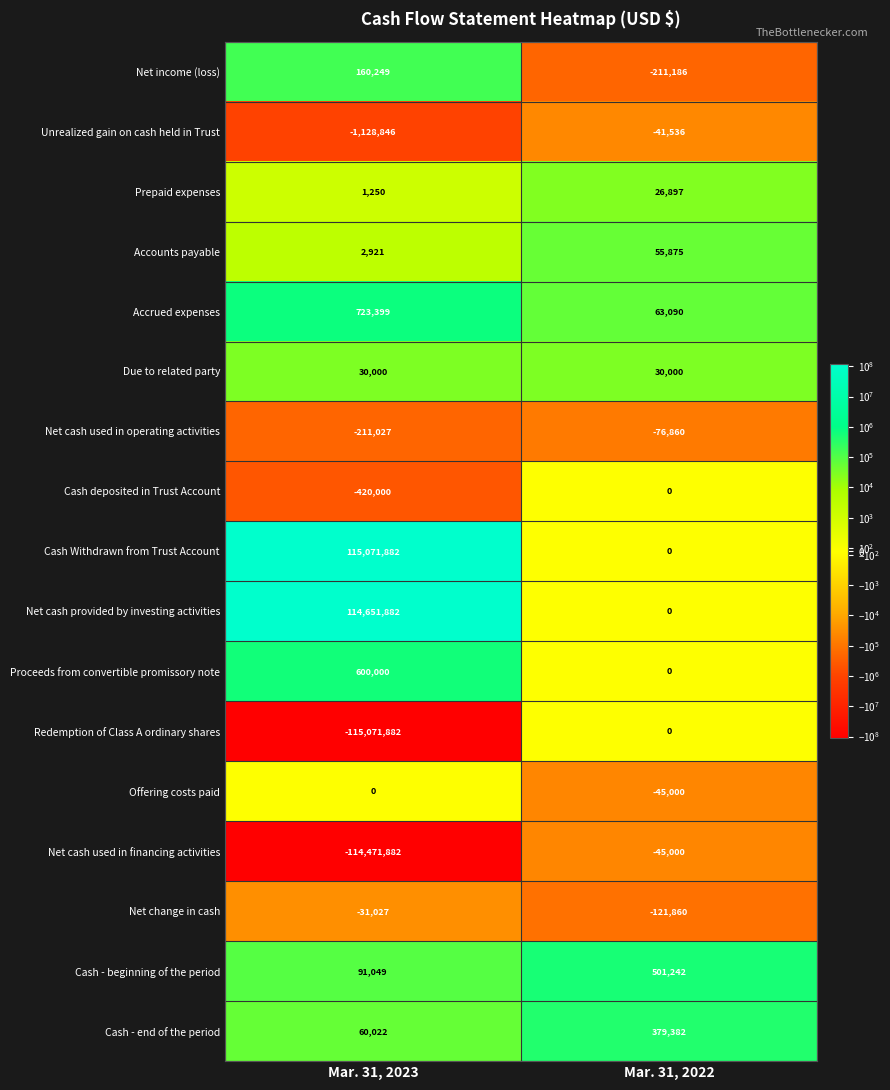

Read the Net cash used in financing activities value at Mar. 31, 2022, to the nearest 100.

-45000